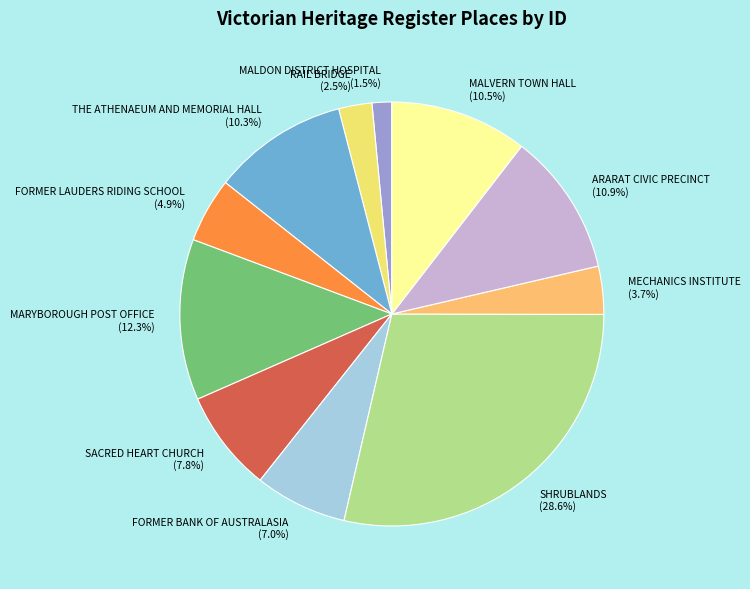

Which has a higher value, FORMER LAUDERS RIDING SCHOOL or MALDON DISTRICT HOSPITAL?

FORMER LAUDERS RIDING SCHOOL